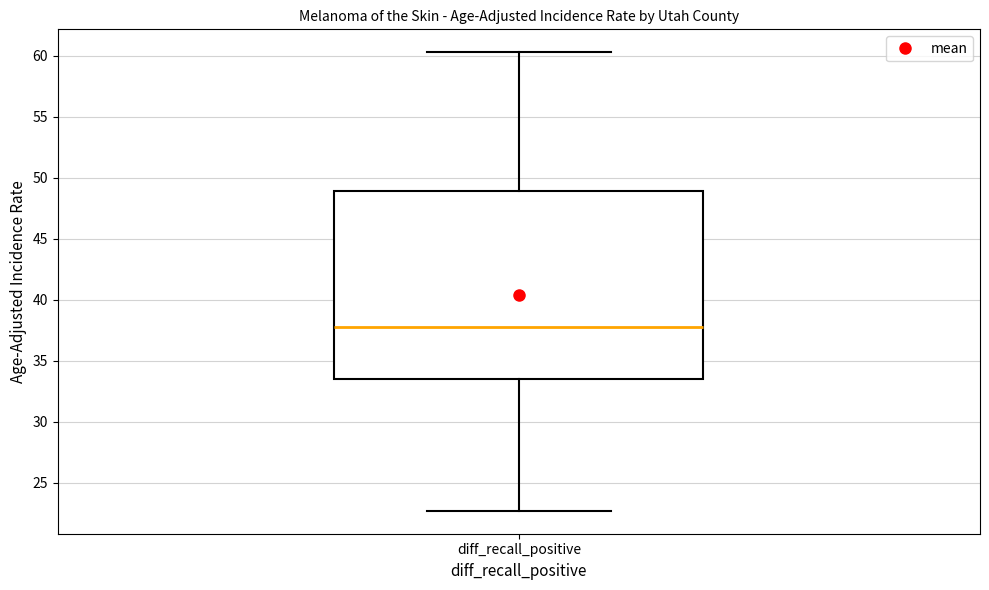

Where does the upper whisker of the box for diff_recall_positive end on the y-axis? The values are not printed on the chart, so give them approximately, as read against the axis.

60.5